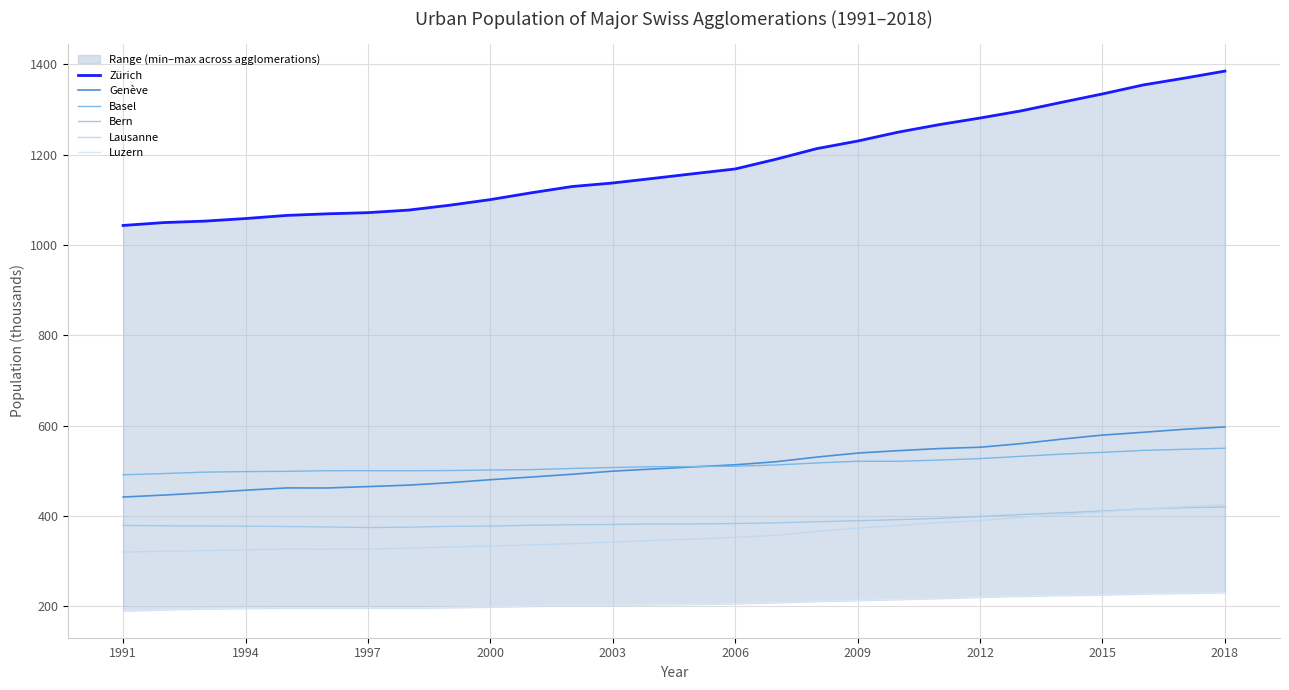

Which series changed the most between 2003 and 2018?

Zürich